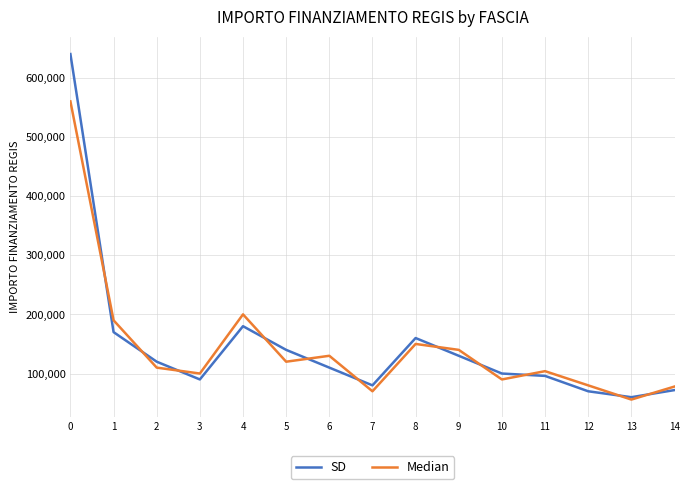

What is the spread (max minus min) of values at 5?

20000